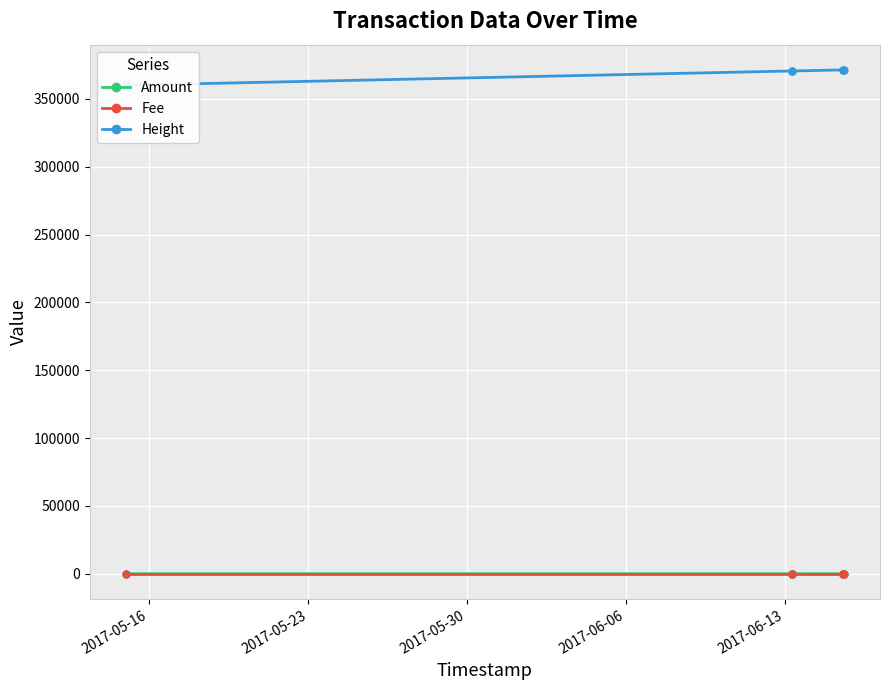

Reading left to right, what are all the values shown in this chart?

Amount: 1	1	1	10	0	8
Fee: 1	1	1	1	1	1
Height: 360035	370524	370530	371339	371340	371353